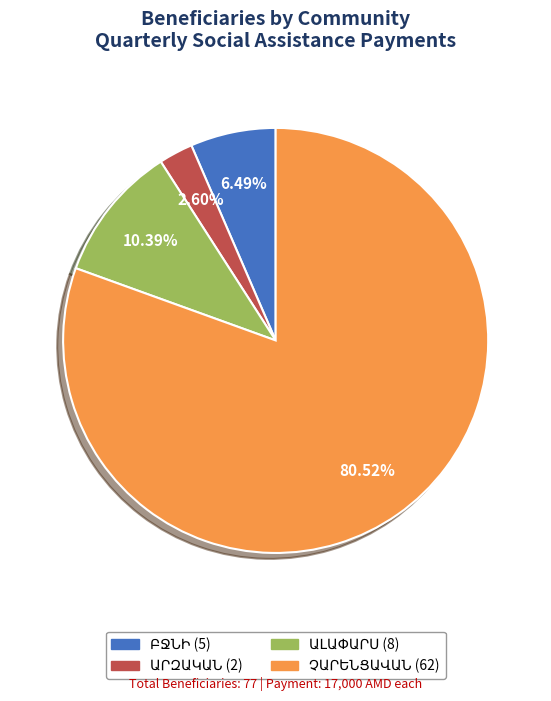

To the nearest percent, what is the difference between the largest and smallest slice percentages?

78%